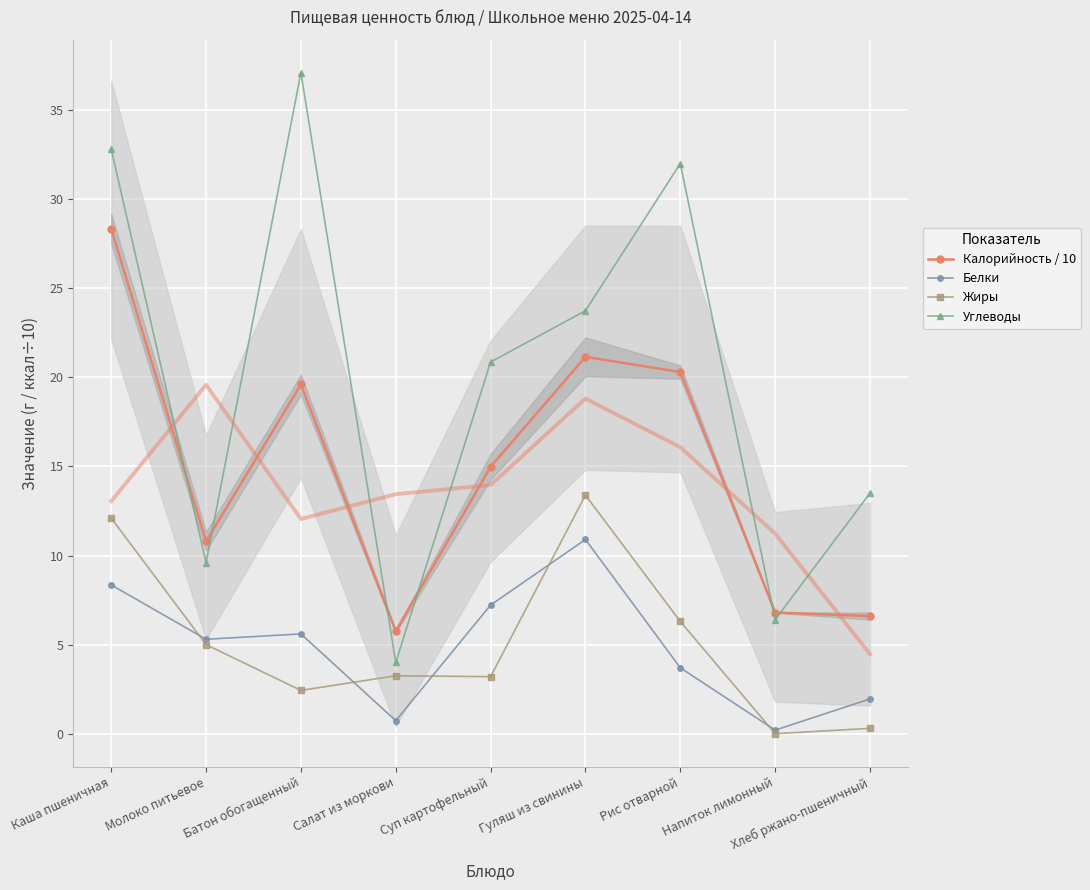

Reading left to right, list all the values displayed in this chart.

Калорийность / 10: 28.4	10.8	19.6	5.8	15.0	21.1	20.3	6.8	6.6
Белки: 8.3	5.3	5.6	0.7	7.2	10.9	3.7	0.2	1.9
Жиры: 12.1	5.0	2.4	3.2	3.2	13.4	6.3	0.0	0.3
Углеводы: 32.8	9.6	37.1	4.0	20.9	23.7	32.0	6.4	13.5